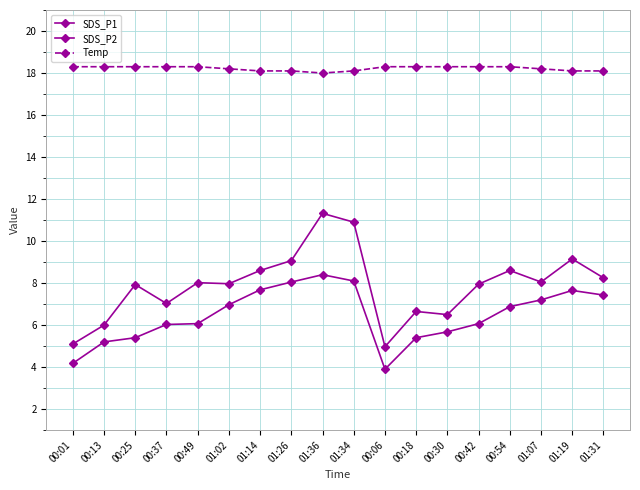

What is the average value of the Temp series?

18.2